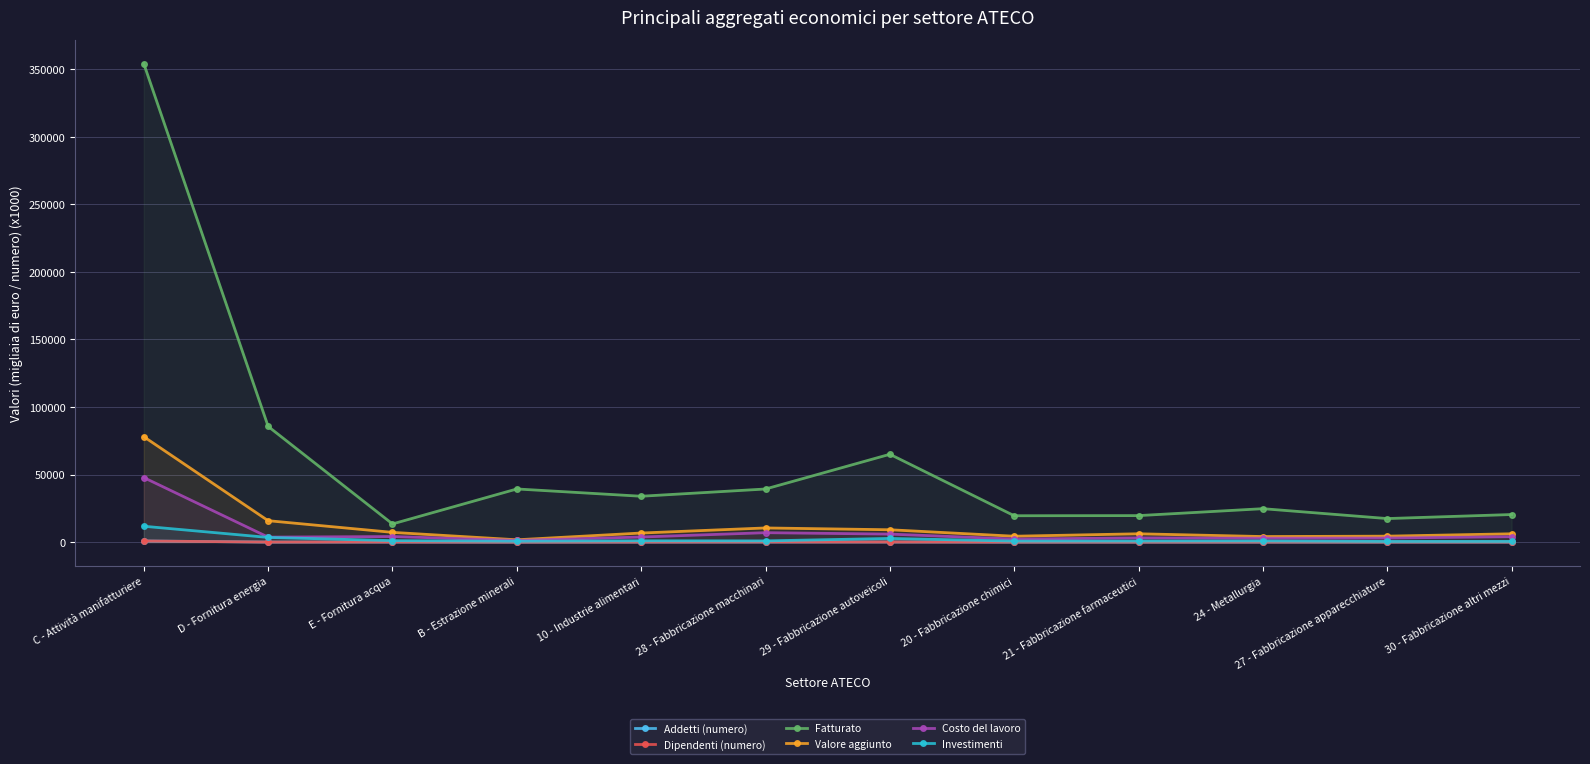

In Costo del lavoro, how many points are higher than both neighbors (excluding endpoints)?

3